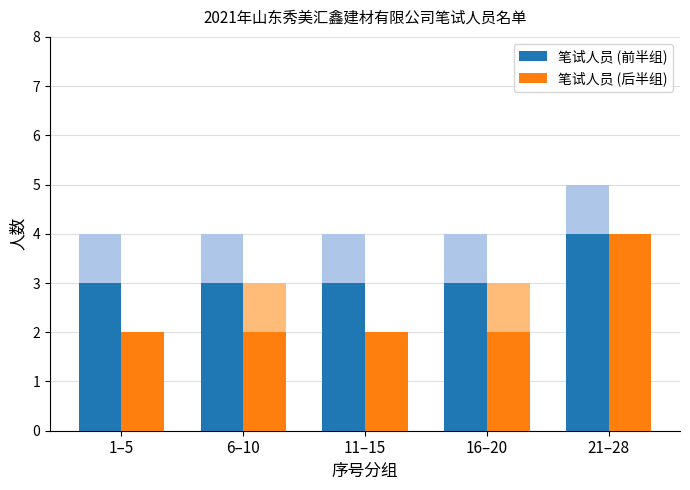

What position from the left is 21–28?

5